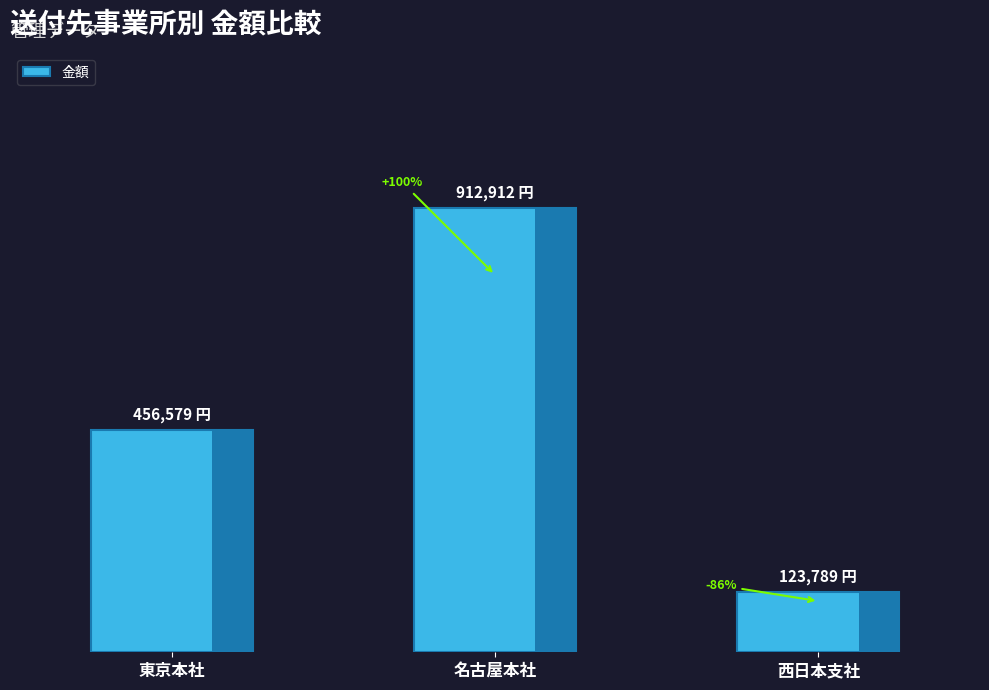

Read the value at 東京本社, to the nearest 50.

456600